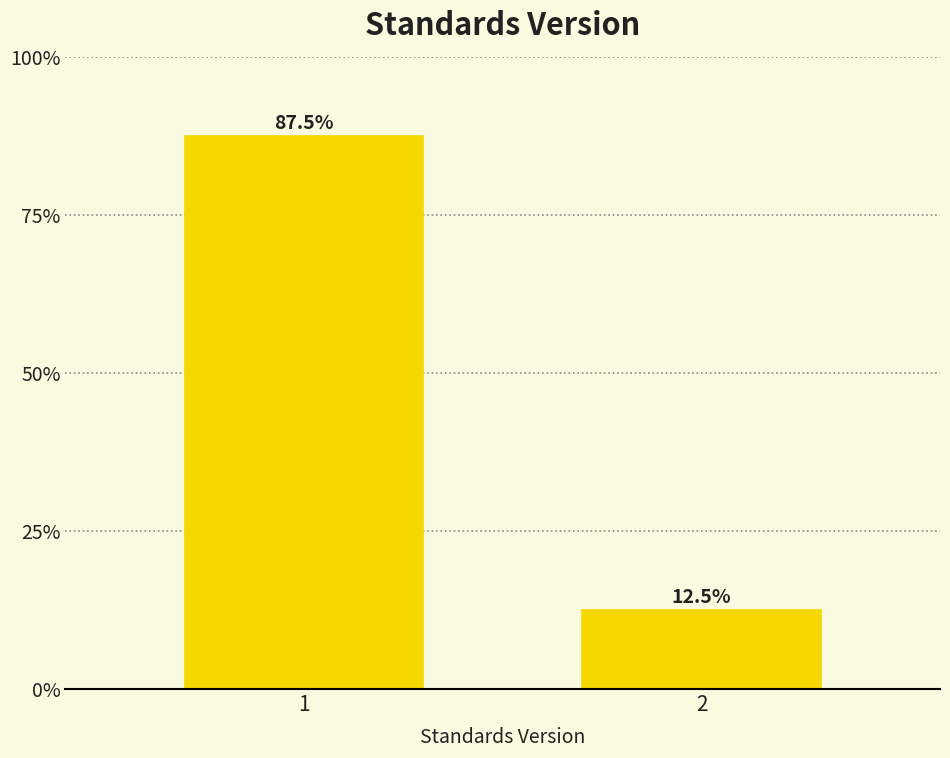

Reading left to right, what are all the values shown in this chart?

87.5	12.5